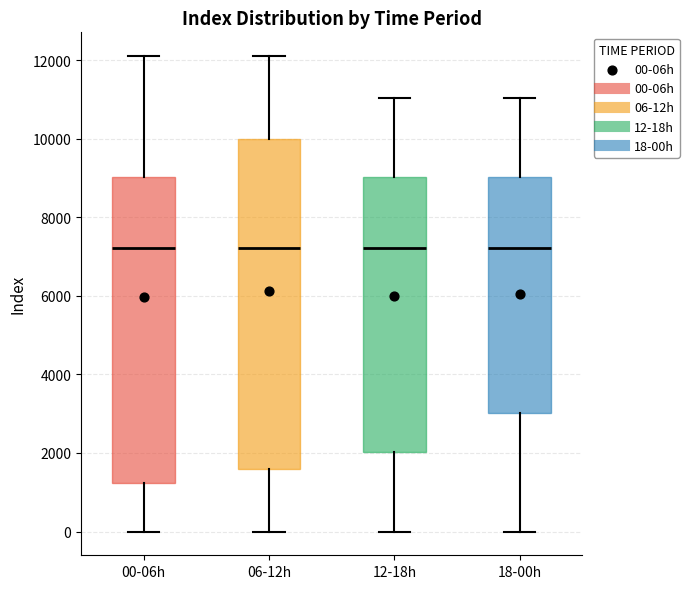

Reading left to right, transcribe this box plot: for each box, give where its median line is, the range the box spans, and where its two whiskers end, as read against the y-axis. The values are not printed on the chart, so give them approximately, as read against the axis.

00-06h: median 7200, box 1200 to 9000, whiskers 0 to 12200
06-12h: median 7200, box 1600 to 10000, whiskers 0 to 12200
12-18h: median 7200, box 2000 to 9000, whiskers 0 to 11000
18-00h: median 7200, box 3000 to 9000, whiskers 0 to 11000